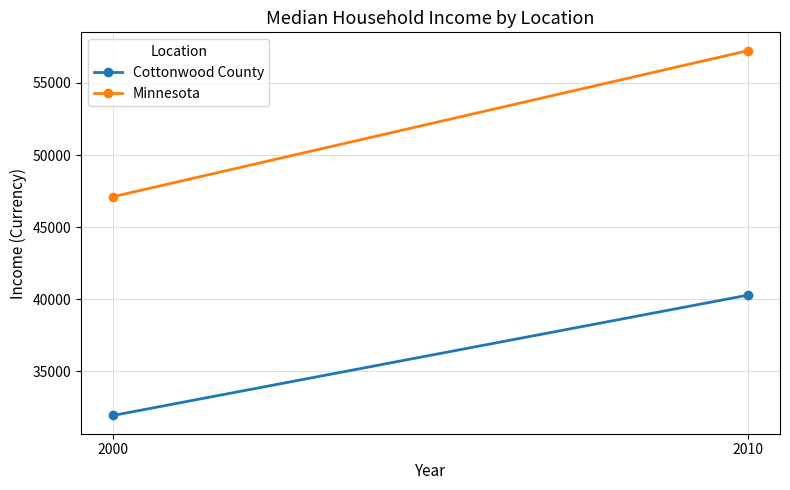

Which series has the largest range (max minus min)?

Minnesota